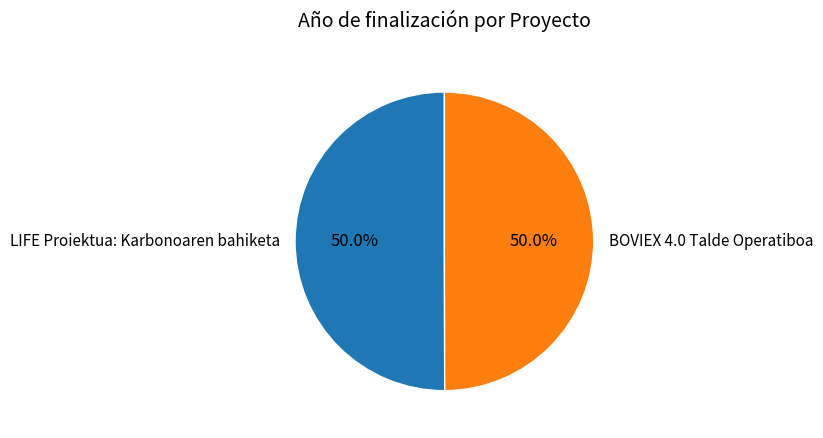

What portion of the pie excludes LIFE Proiektua: Karbonoaren bahiketa?

50.0%